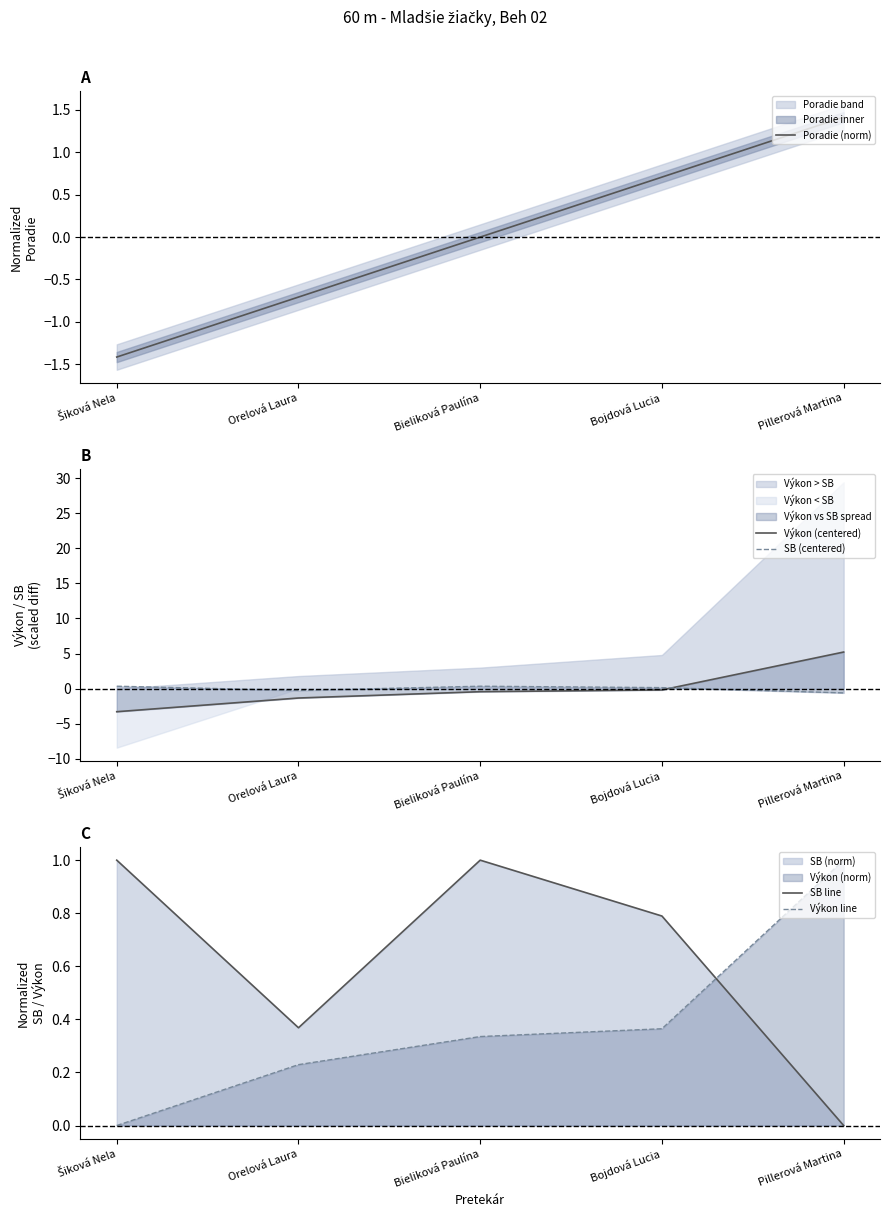

Where does the Poradie (norm) series first go above 0?

Bojdová Lucia